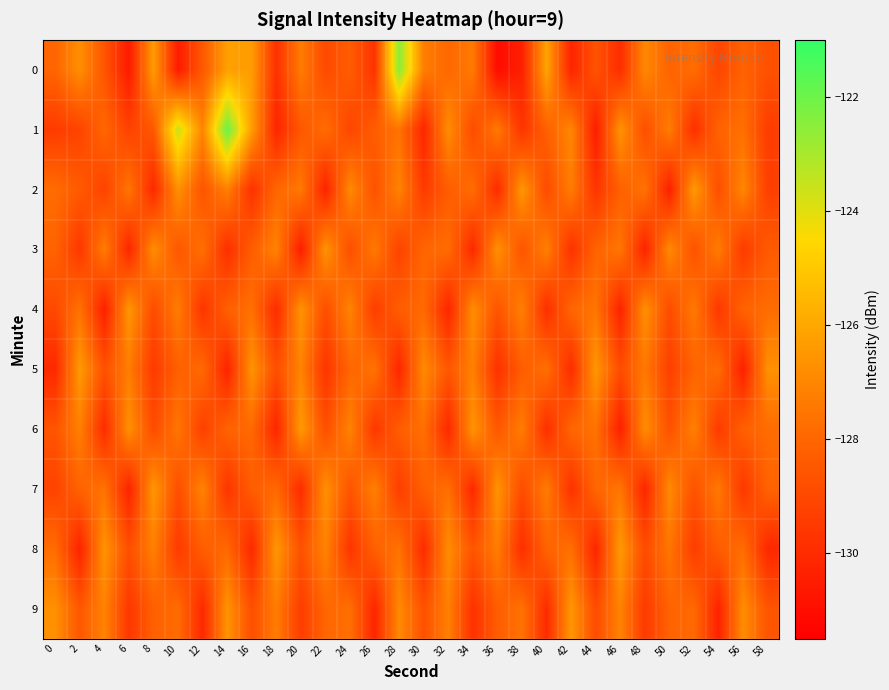

Which series has the largest total across all categories?

1